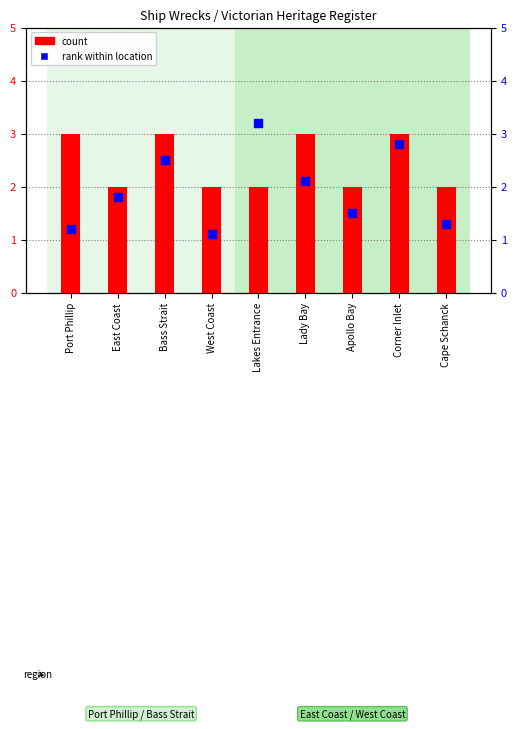

At how many categories does at least one series exceed 2?

5